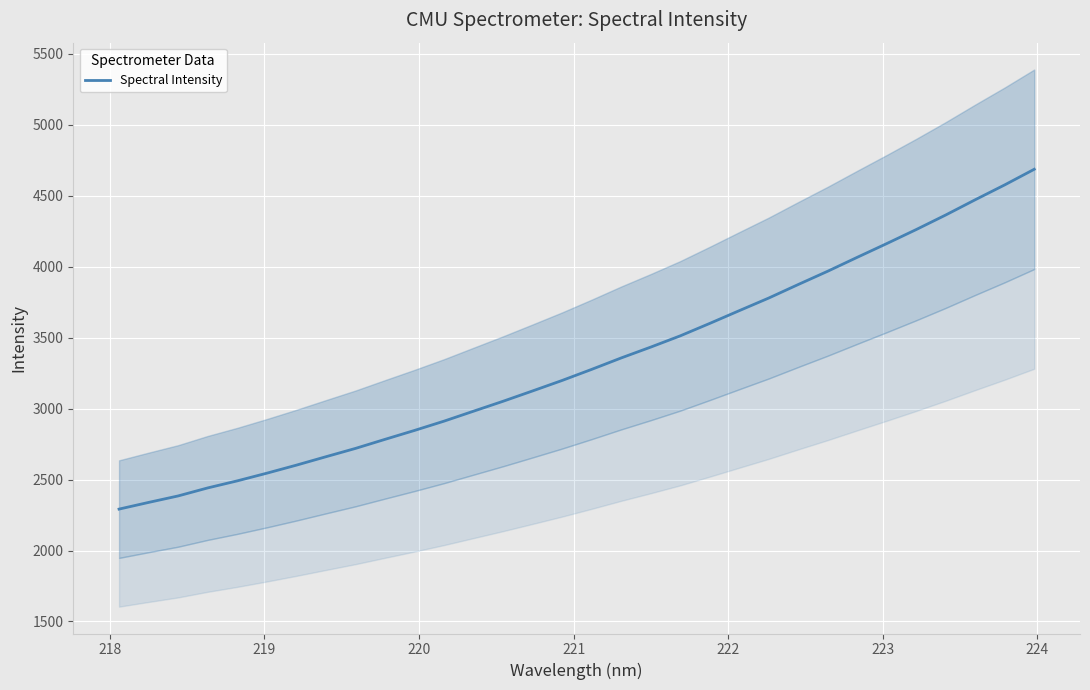

What is the greatest value displayed?

4687.3